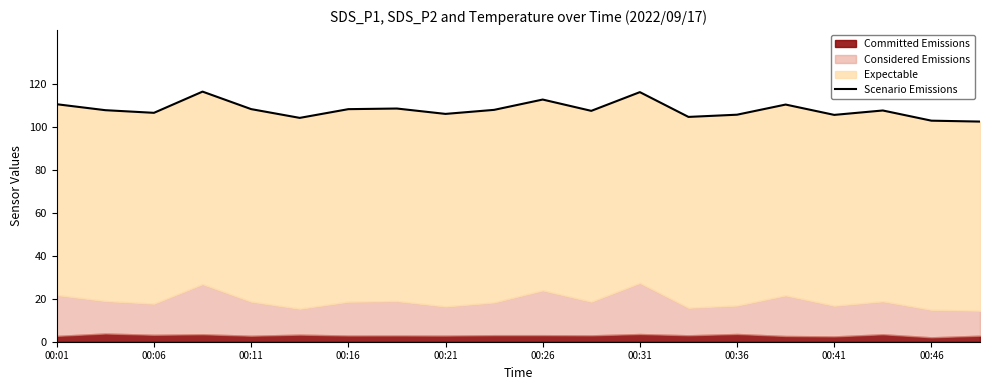

Reading left to right, what are all the values shown in this chart?

110.5	107.7	106.5	116.4	108.2	104.2	108.2	108.5	106.0	107.9	112.7	107.4	116.1	104.6	105.6	110.3	105.5	107.6	102.8	102.4